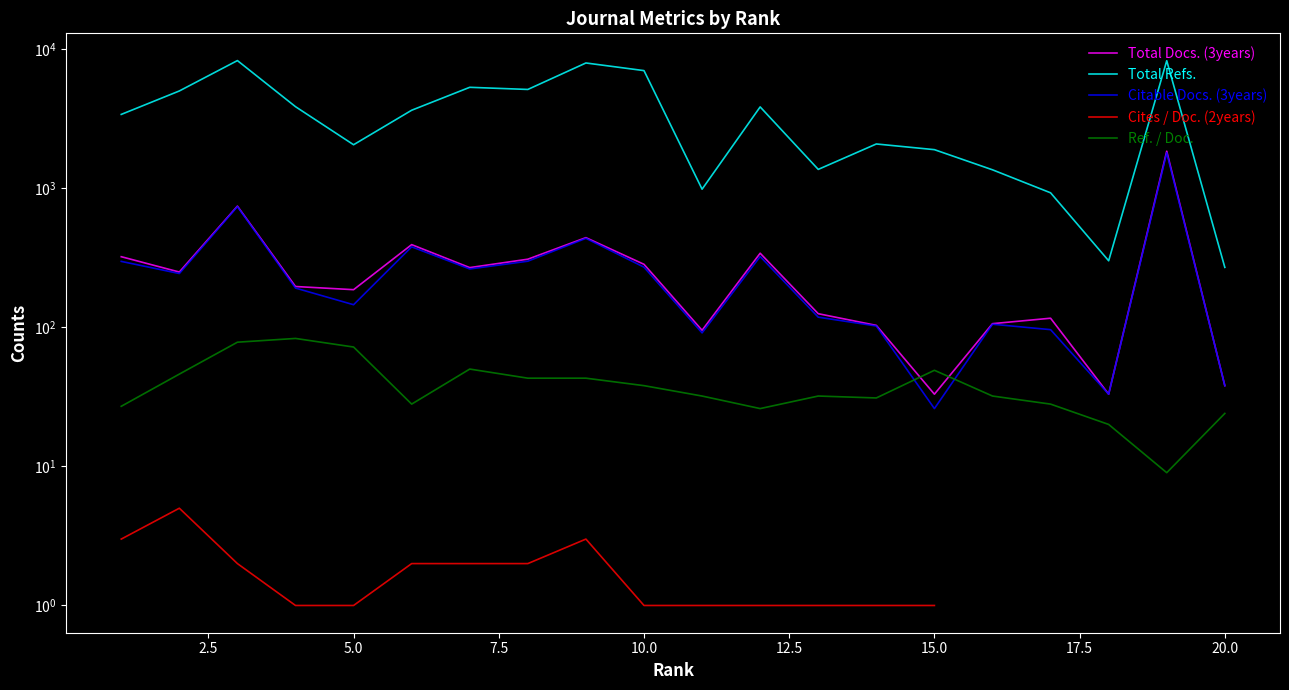

True or false: Cites / Doc. (2years) has more than 1 interior local peaks.

True